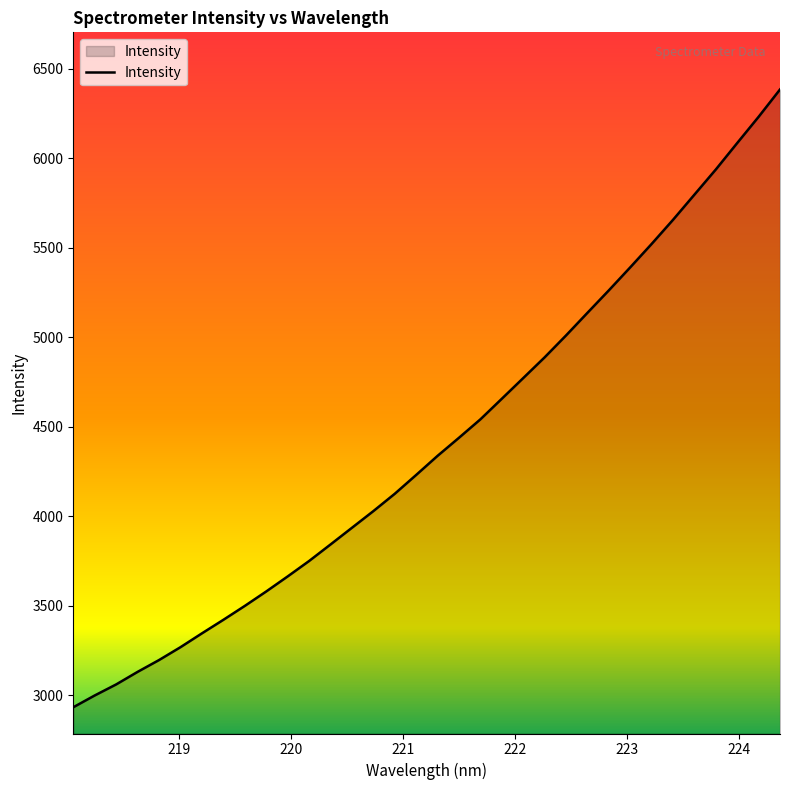

What is the maximum value shown in the chart?

6383.7